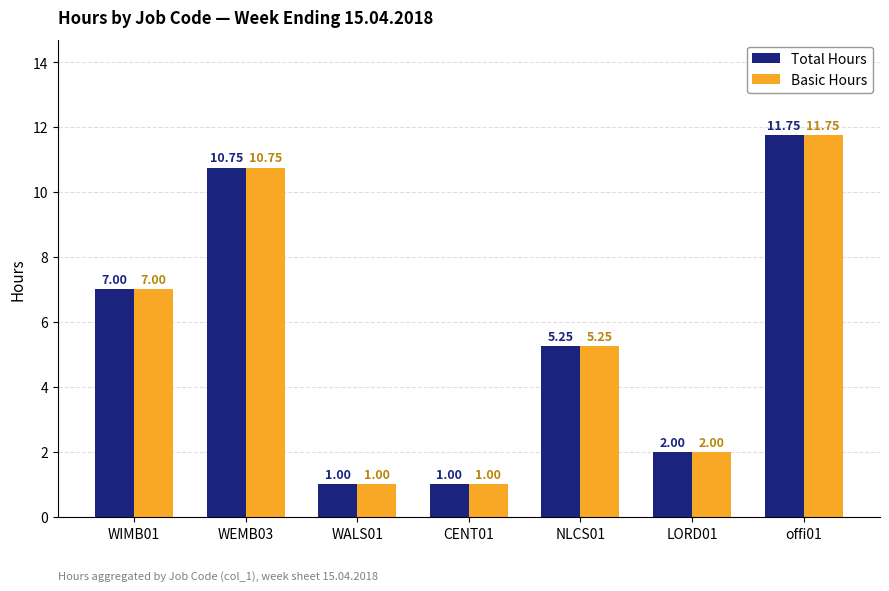

At how many categories does at least one series exceed 4?

4